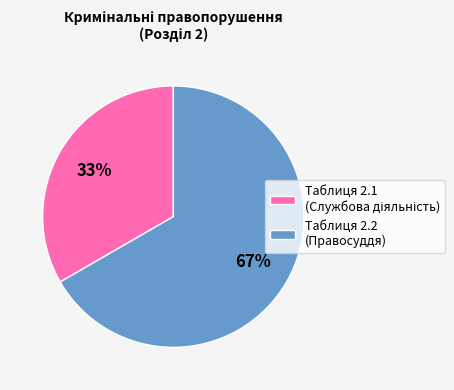

To the nearest percent, what is the average slice percentage?

50%